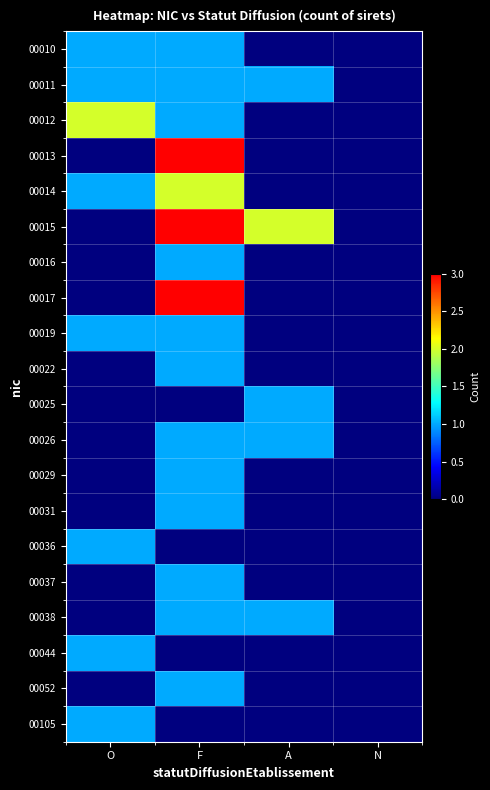

Count the number of data series in this chart.

20